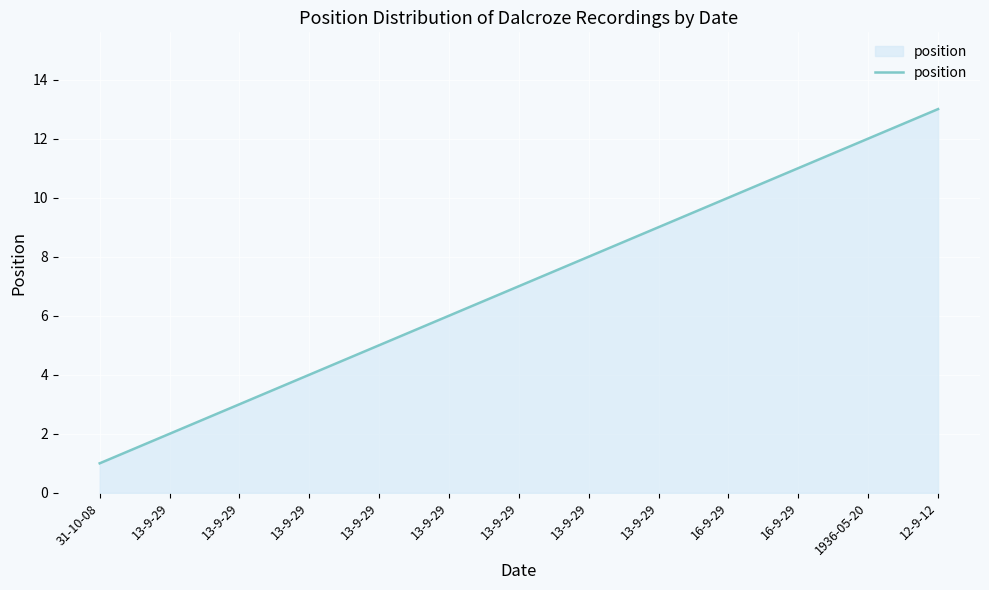

Rank the categories by value from lowest to highest.

31-10-08, 13-9-29, 13-9-29, 13-9-29, 13-9-29, 13-9-29, 13-9-29, 13-9-29, 13-9-29, 16-9-29, 16-9-29, 1936-05-20, 12-9-12